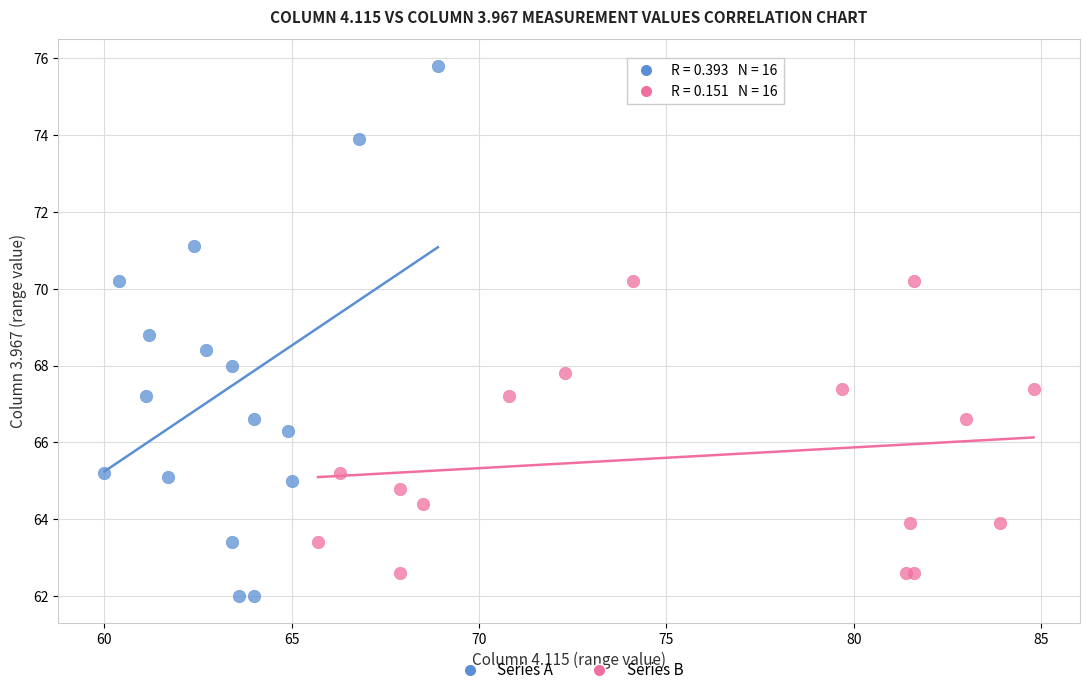

Which series has the widest spread of Y values?

Series A